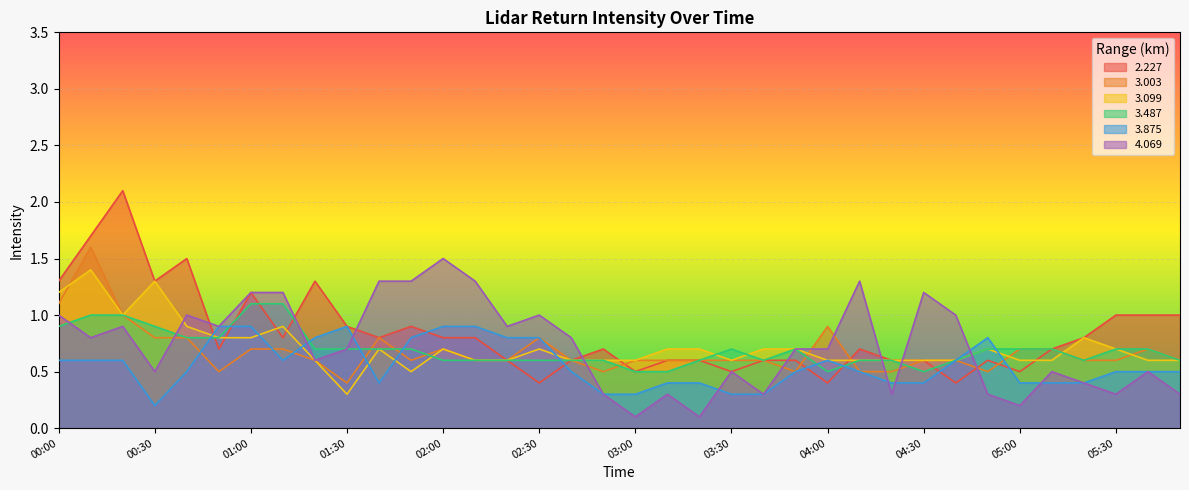

How many interior local peaks does the 3.875 series have?

3